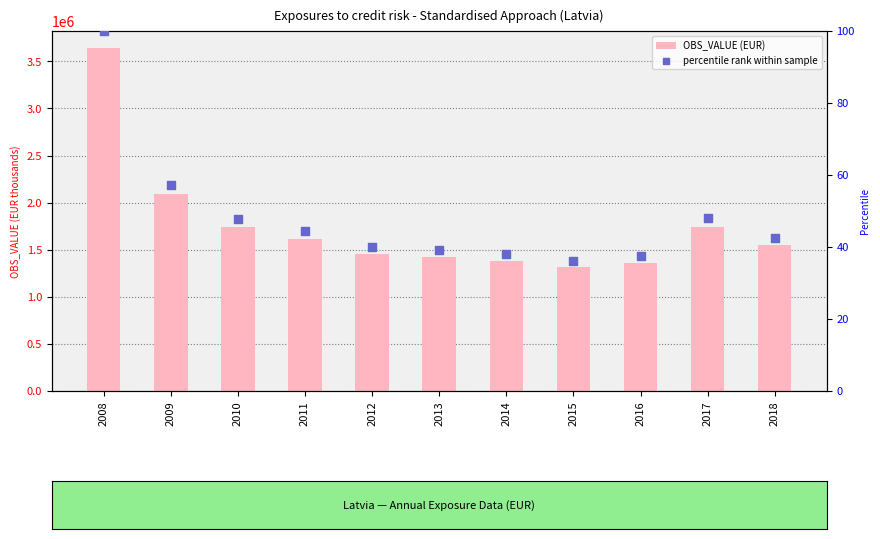

At which category is the sum across all series the highest?

2008